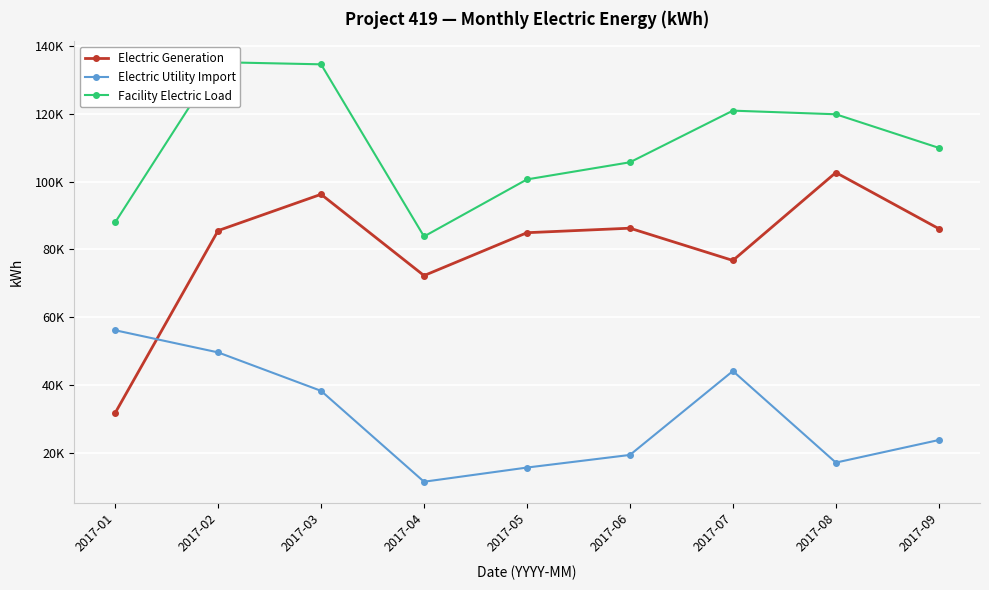

What is the maximum value for Facility Electric Load?

135206.6